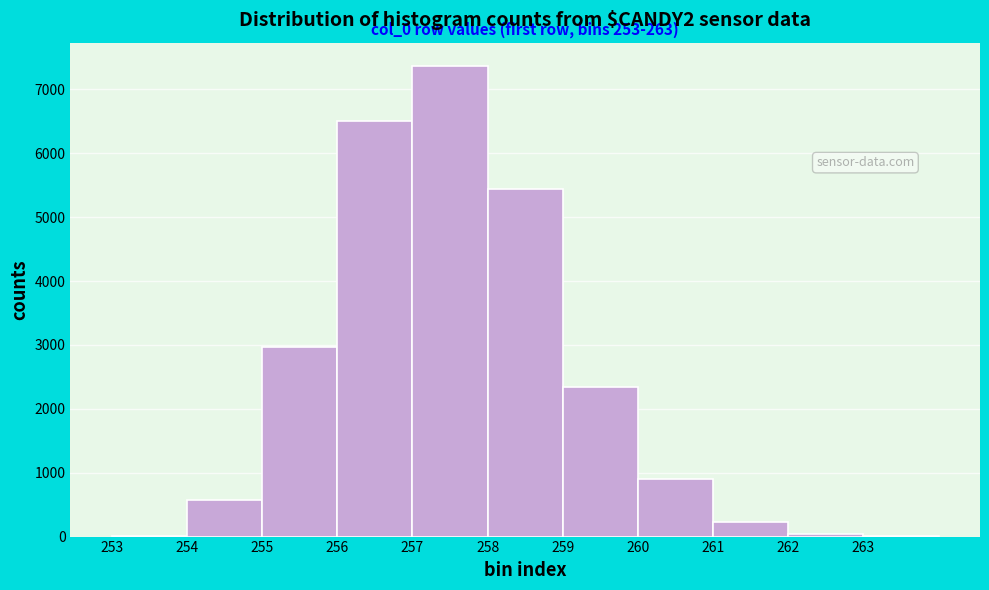

Which range on the x-axis has the tallest bar?

257 to 258